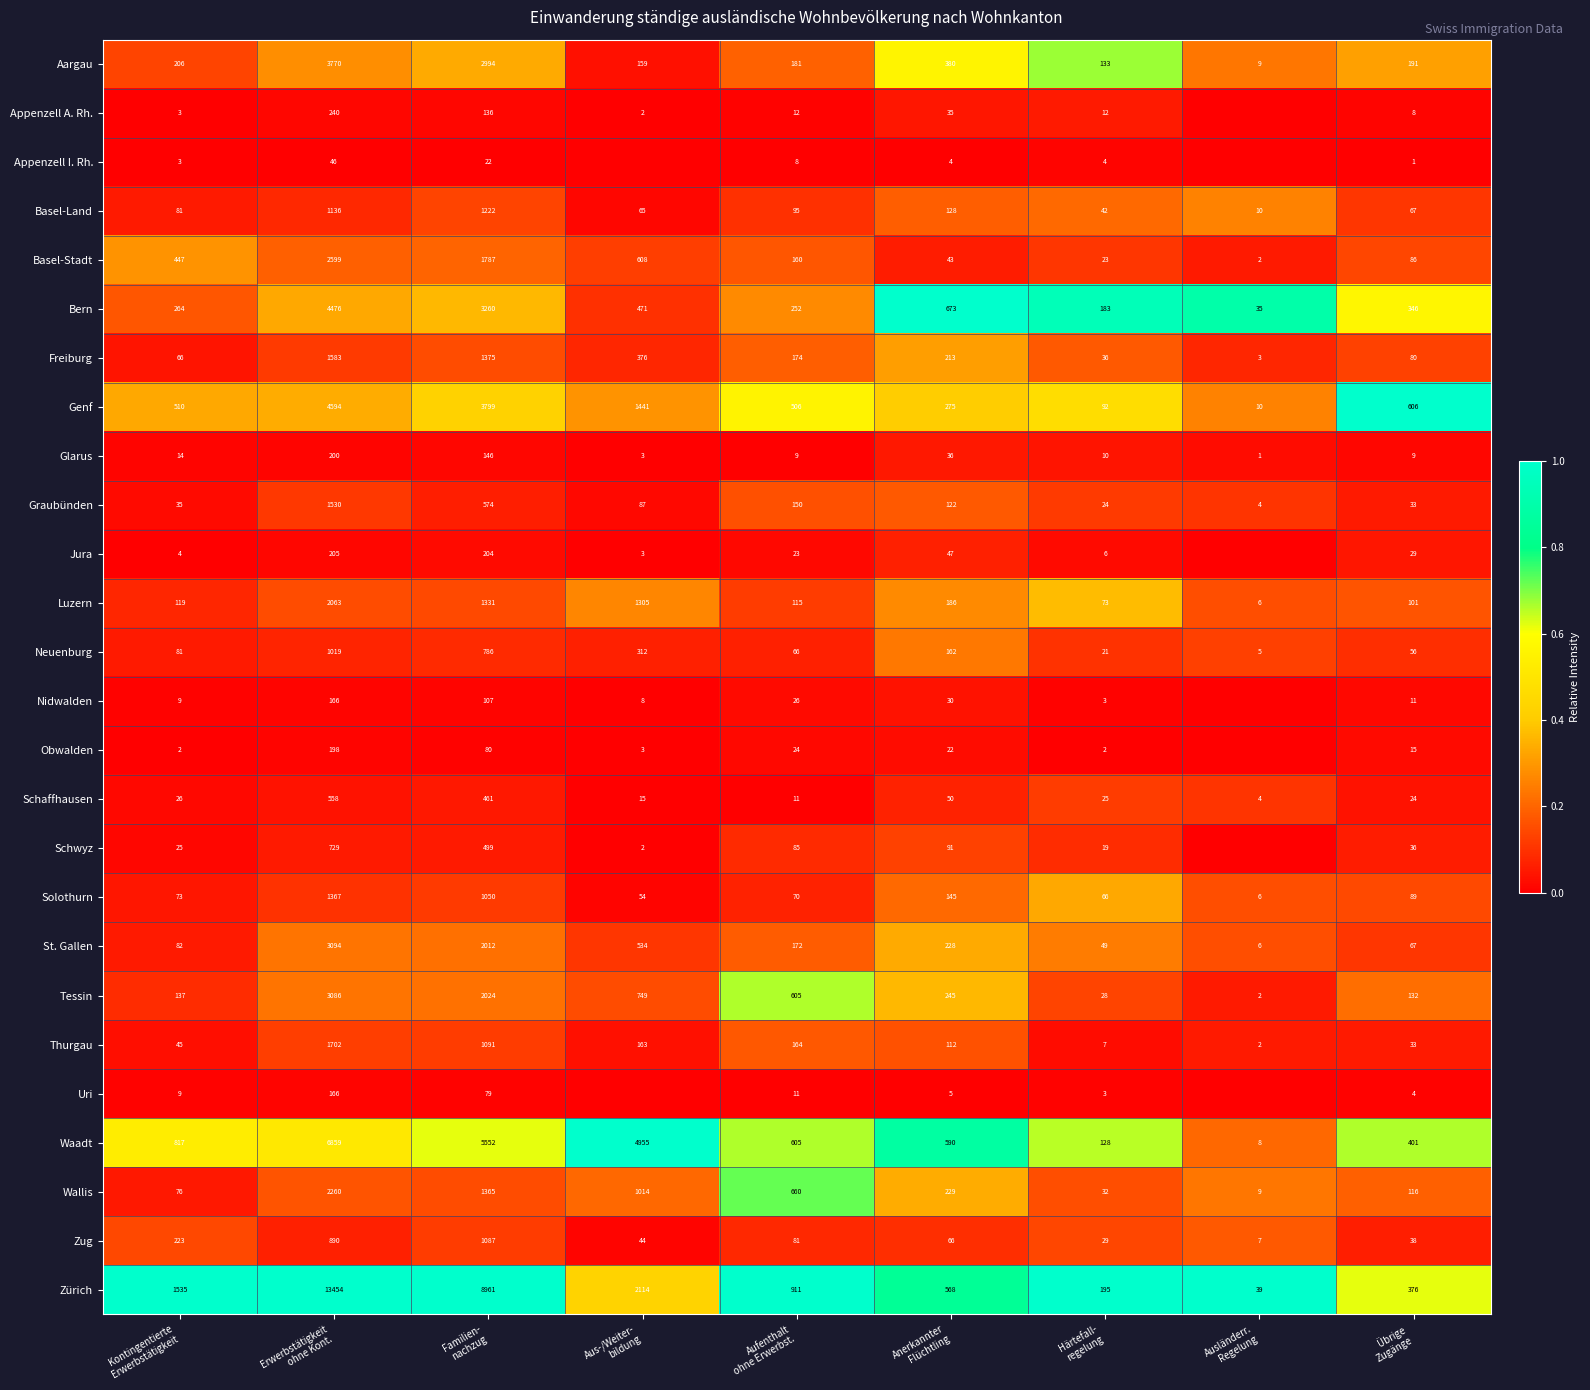

Count the number of categories in the chart.

9